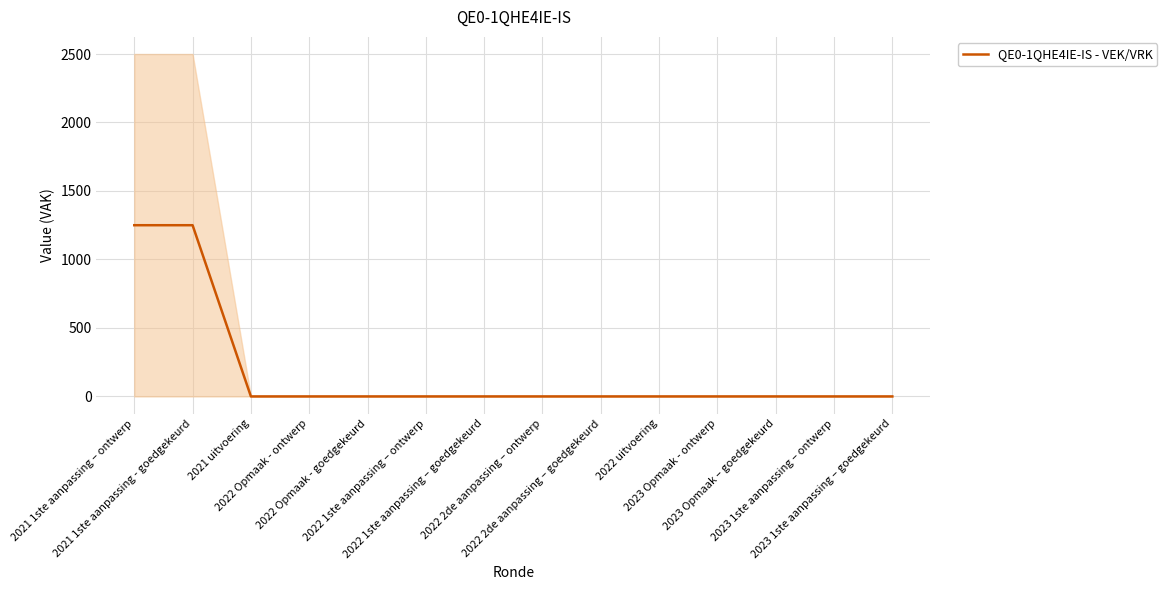

What is the sum of all values?

2500